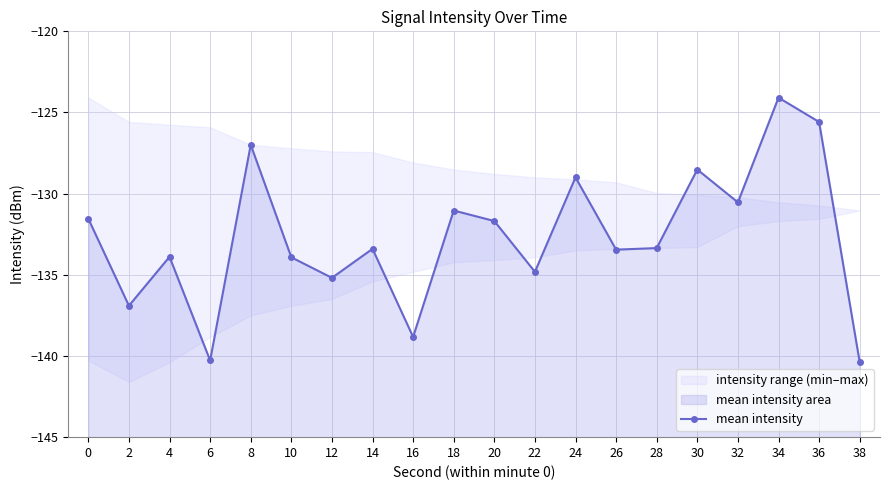

What is the sum of all values?

-2653.4